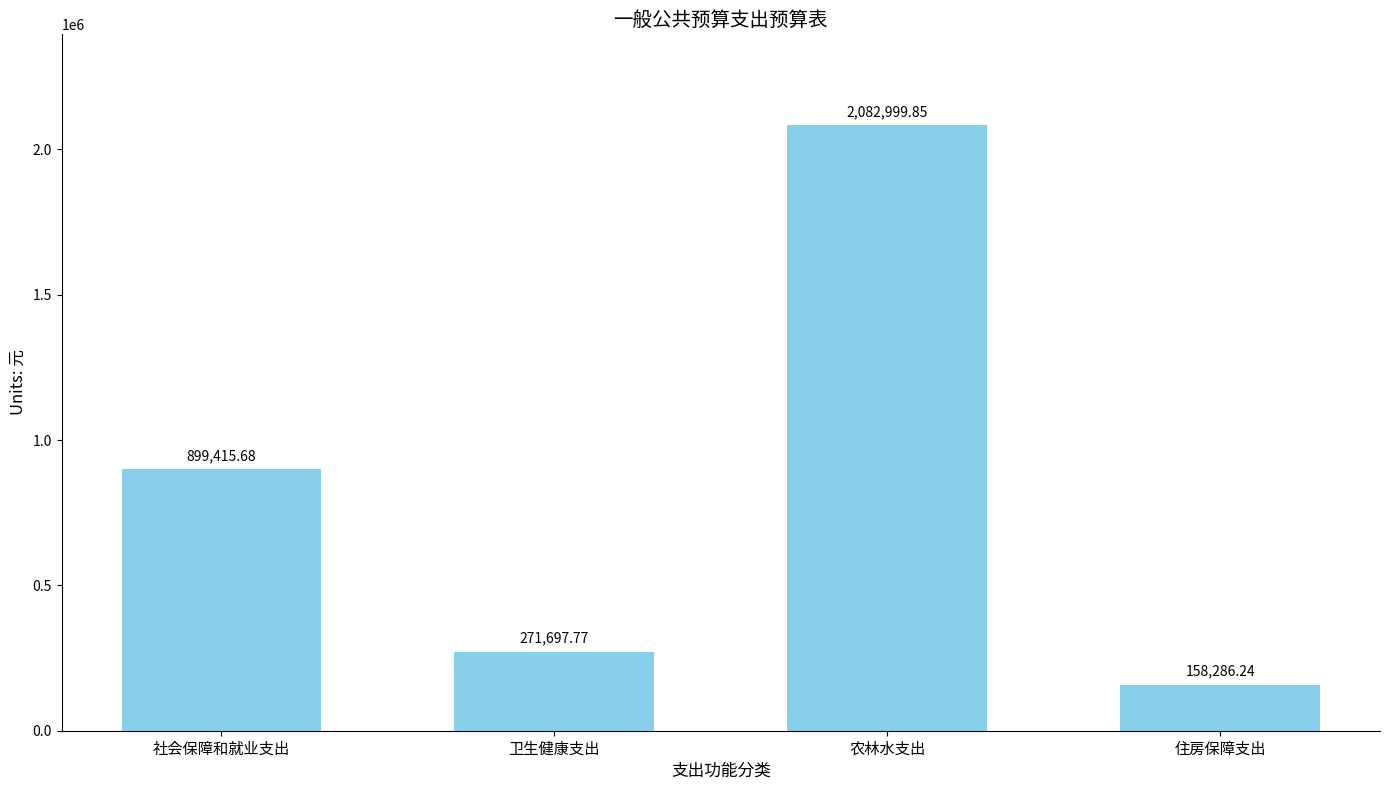

What is the label of the 1st bar from the right?

住房保障支出